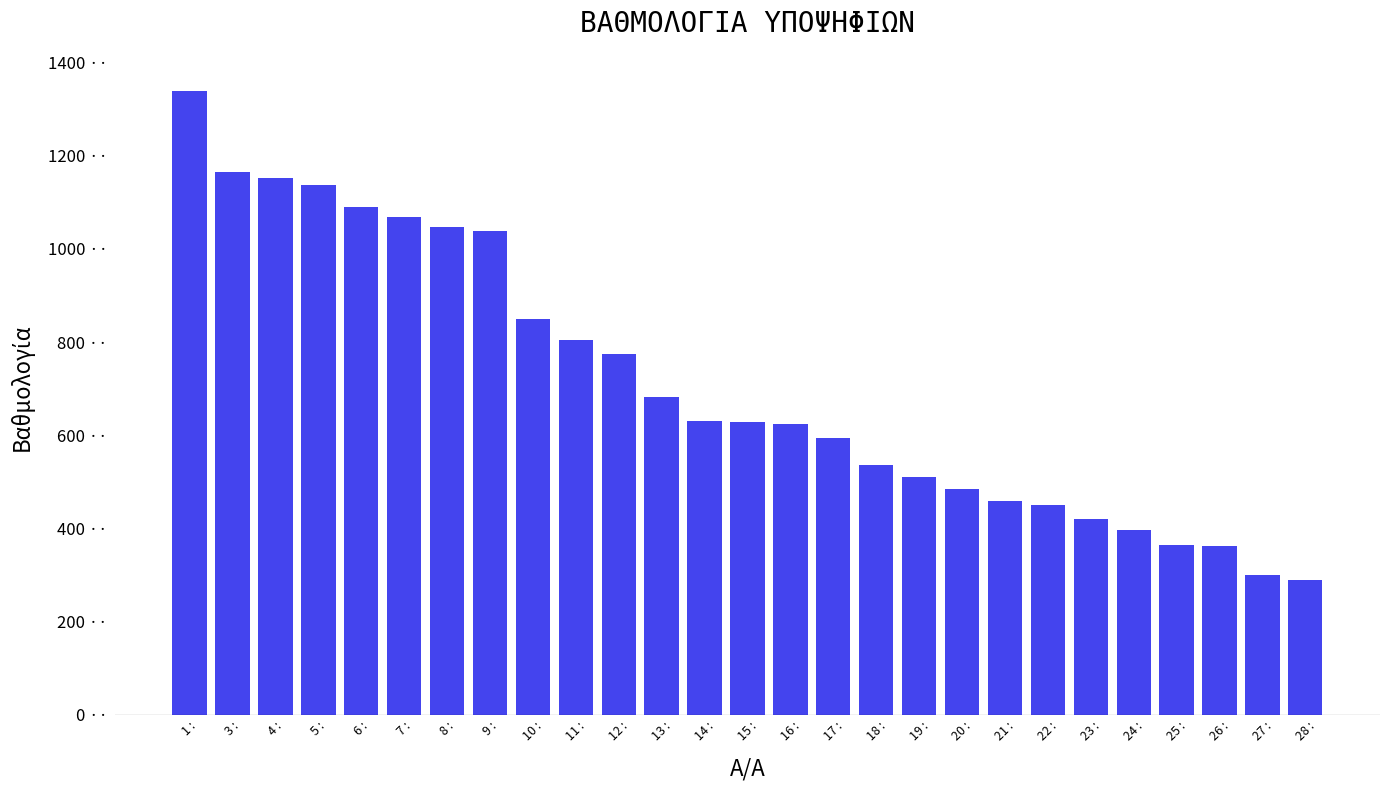

True or false: the data shows 774 at 12 :.

True